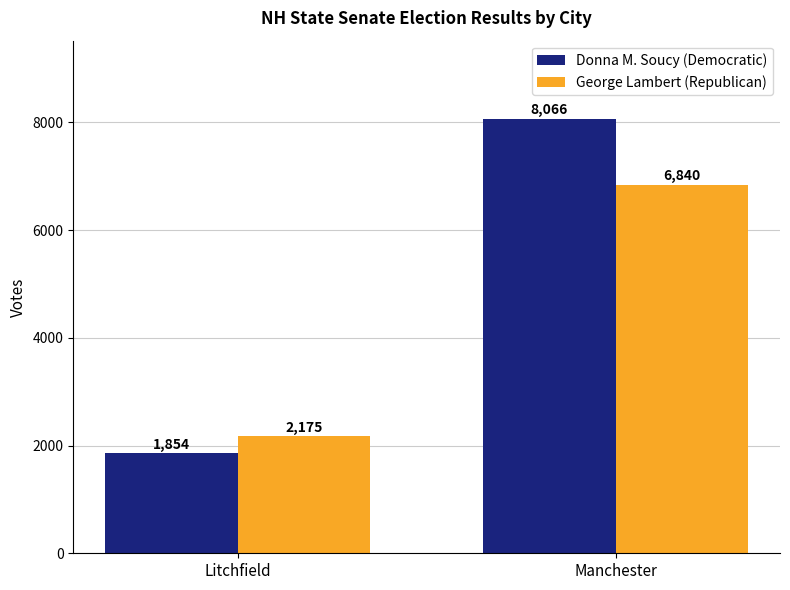

How many groups of bars are there?

2